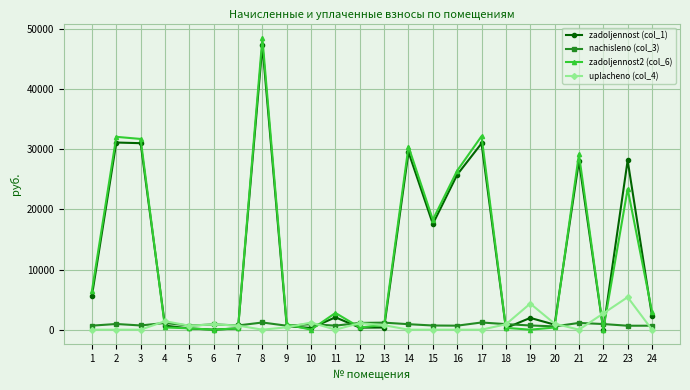

True or false: nachisleno (col_3) has more than 0 interior local peaks.

True